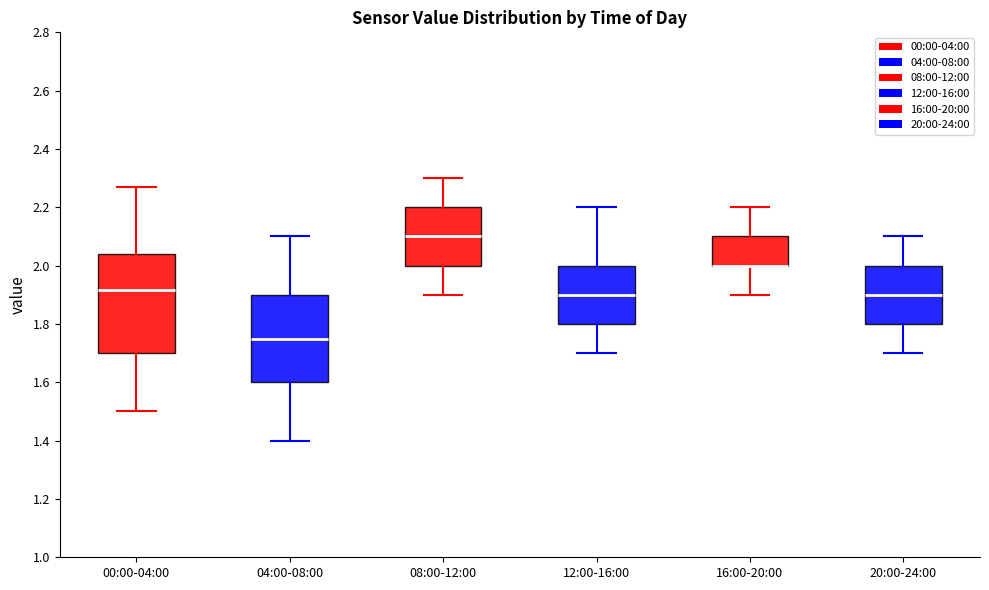

Reading left to right, read every box against the y-axis: the position of its median line, the range the box covers, and the ends of its whiskers. The values are not printed on the chart, so give them approximately, as read against the axis.

00:00-04:00: median 1.92, box 1.70 to 2.04, whiskers 1.50 to 2.28
04:00-08:00: median 1.76, box 1.60 to 1.90, whiskers 1.40 to 2.10
08:00-12:00: median 2.10, box 2.00 to 2.20, whiskers 1.90 to 2.30
12:00-16:00: median 1.90, box 1.80 to 2.00, whiskers 1.70 to 2.20
16:00-20:00: median 2.00 (drawn on the box's lower edge), box 2.00 to 2.10, whiskers 1.90 to 2.20
20:00-24:00: median 1.90, box 1.80 to 2.00, whiskers 1.70 to 2.10